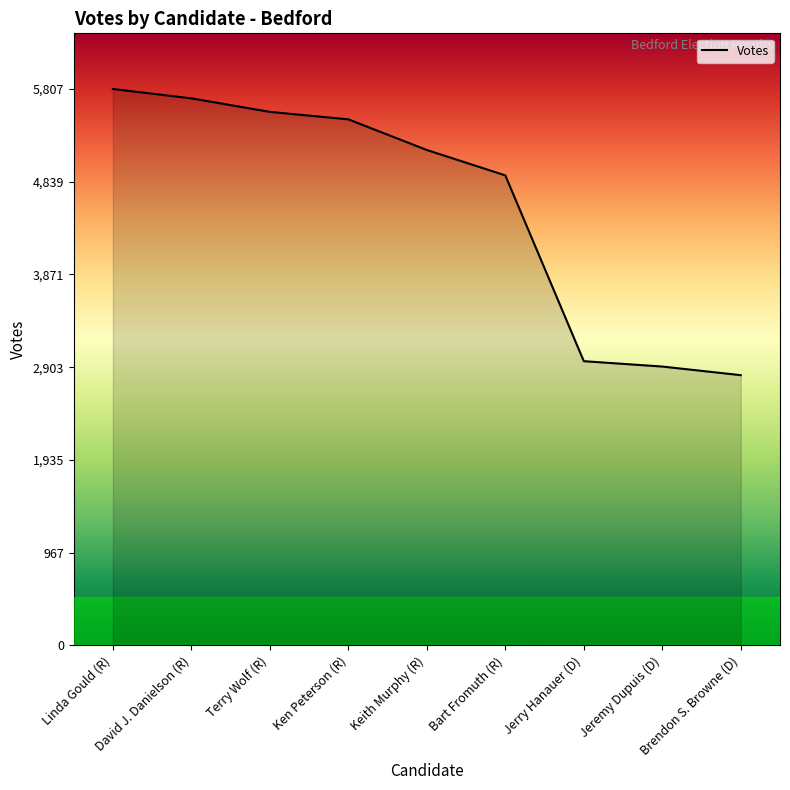

The value at Linda Gould (R) is 3219. True or false?

False